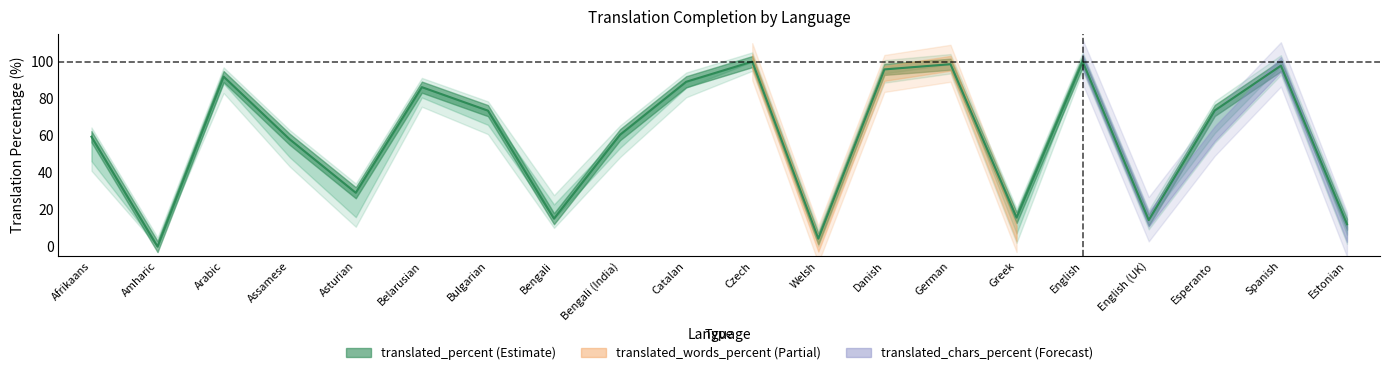

How many categories are shown in the chart?

20